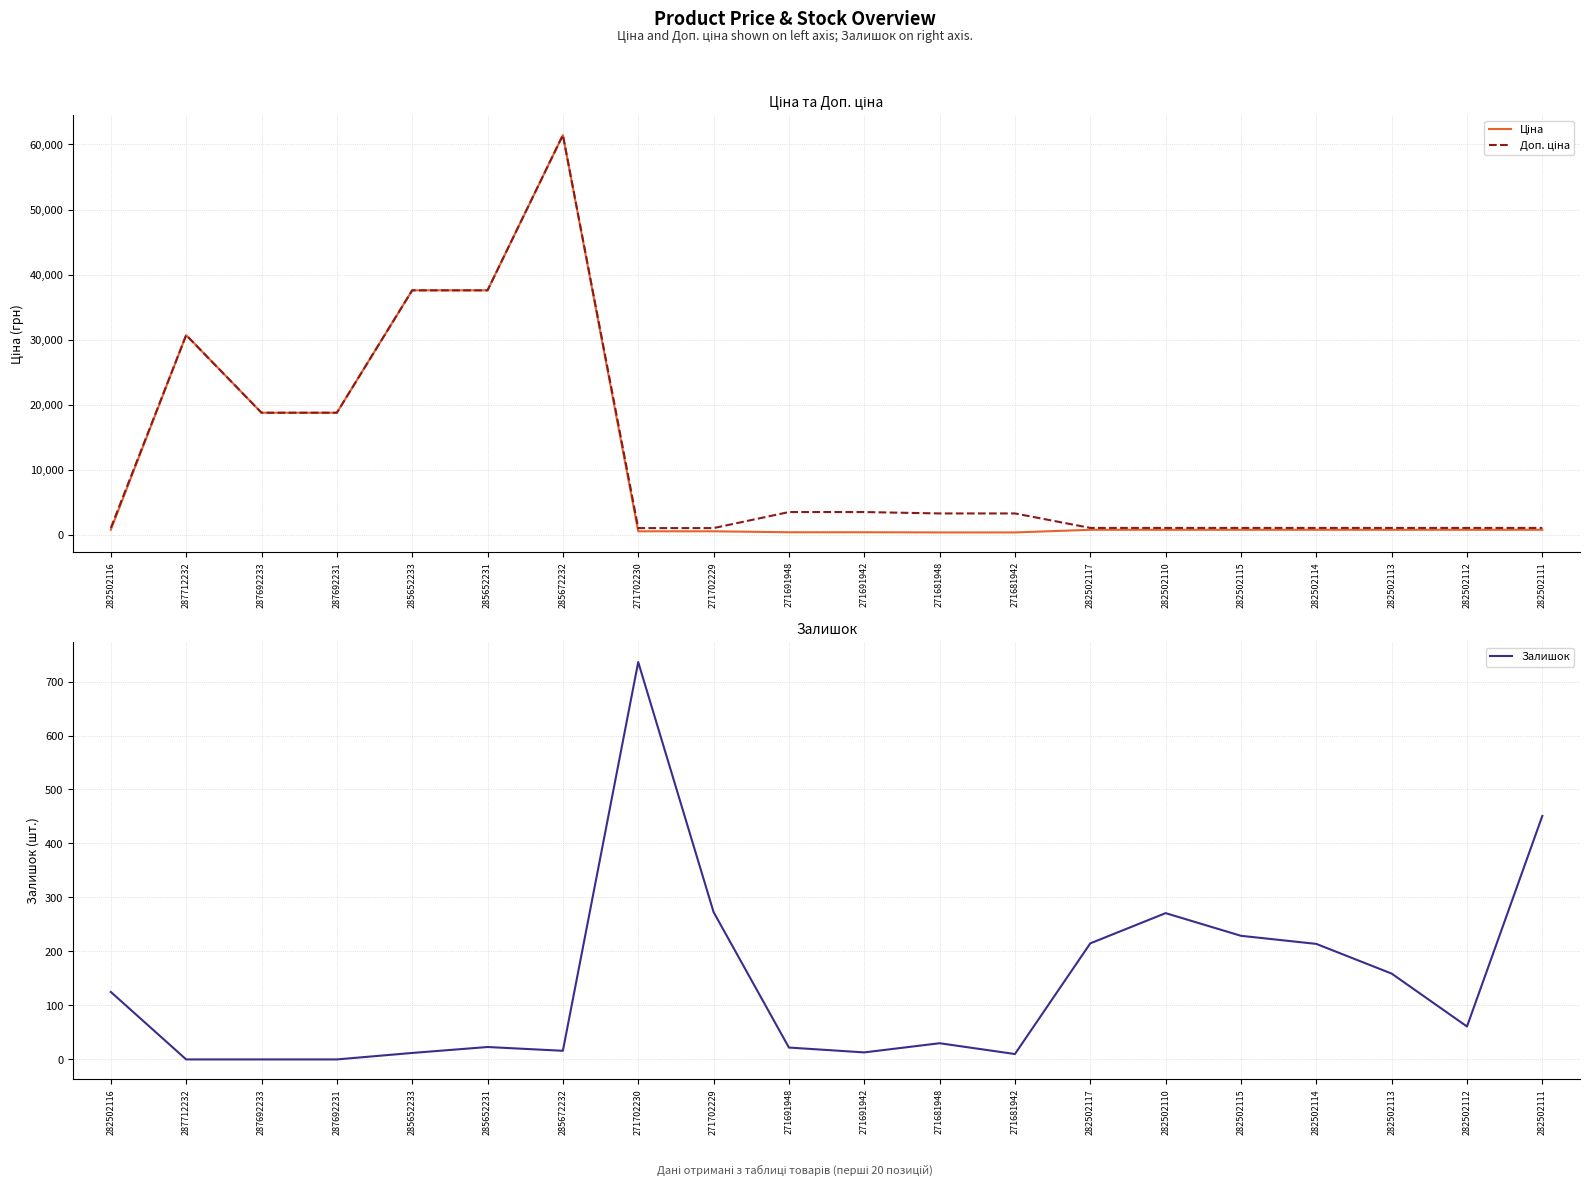

Where do Ціна and Залишок first cross each other?

285672232 and 271702230